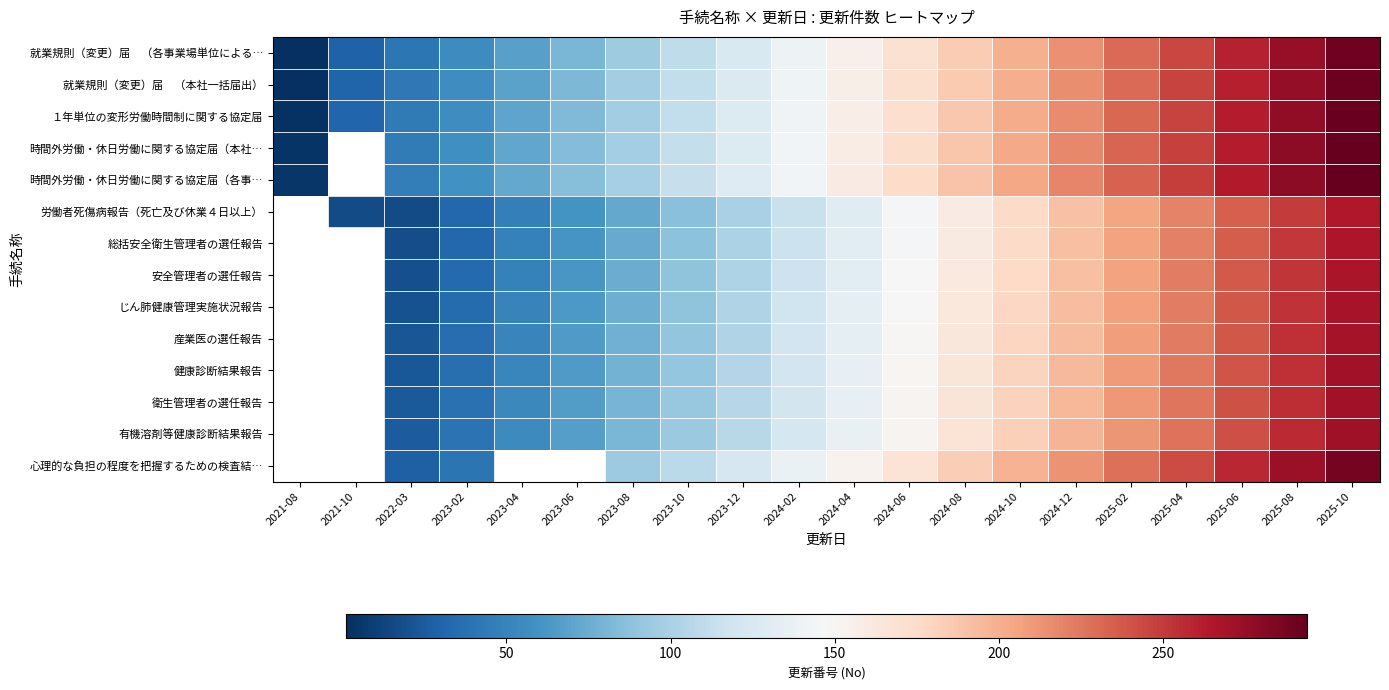

List the labels in order of １年単位の変形労働時間制に関する協定届 value, smallest first.

2021-08, 2021-10, 2022-03, 2023-02, 2023-04, 2023-06, 2023-08, 2023-10, 2023-12, 2024-02, 2024-04, 2024-06, 2024-08, 2024-10, 2024-12, 2025-02, 2025-04, 2025-06, 2025-08, 2025-10